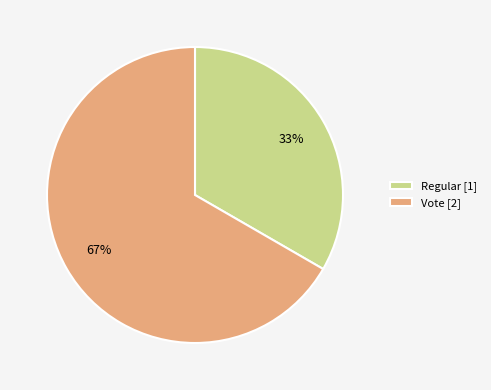

What is the majority slice?

Vote